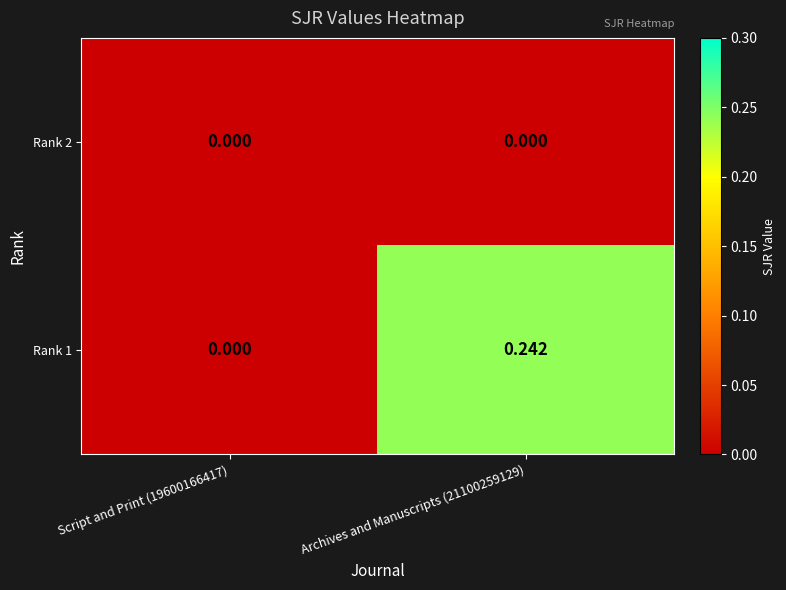

Which series changed the most between Script and Print (19600166417) and Archives and Manuscripts (21100259129)?

Rank 1